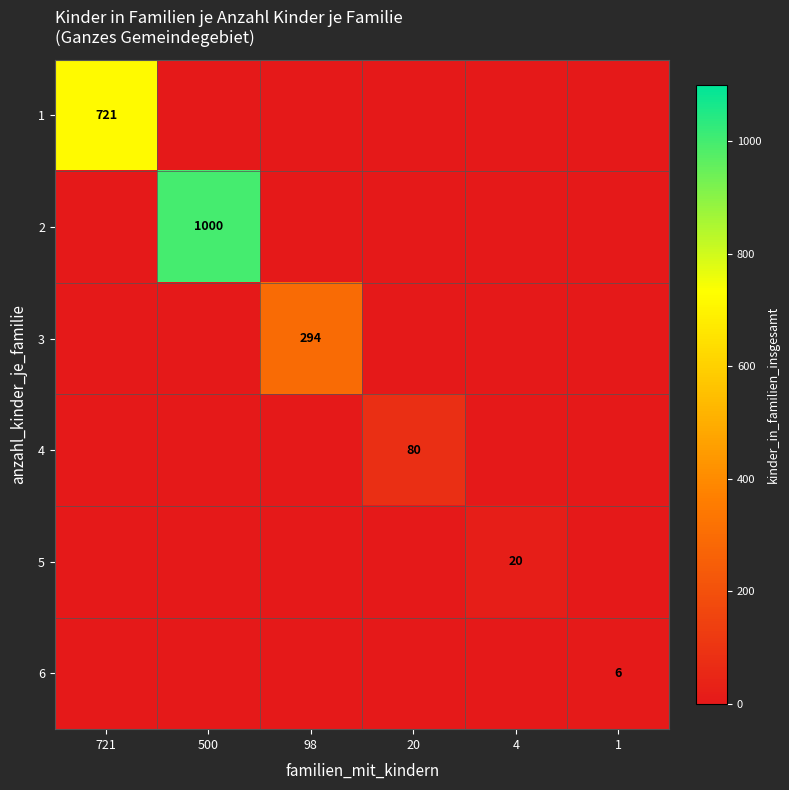

The value of 6 at 20 is 0. True or false?

True